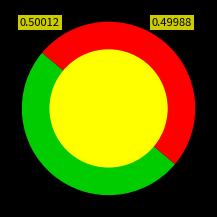

Is there any slice that represents more than half of the pie?

Yes